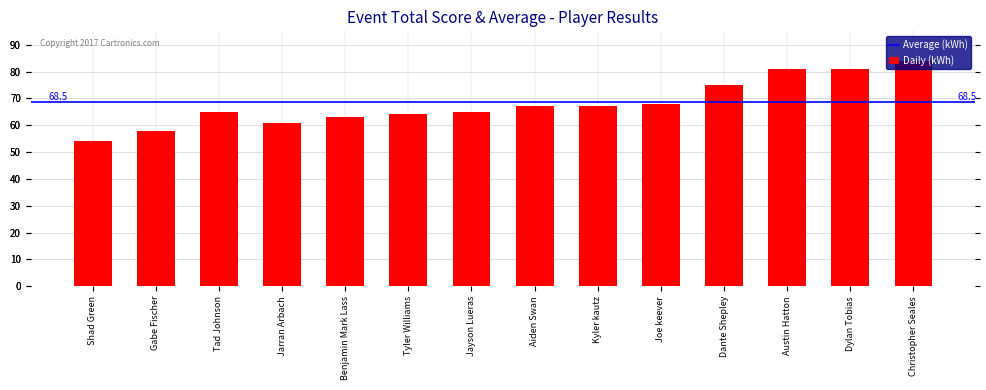

True or false: the data shows 63 at Benjamin Mark Lass.

True